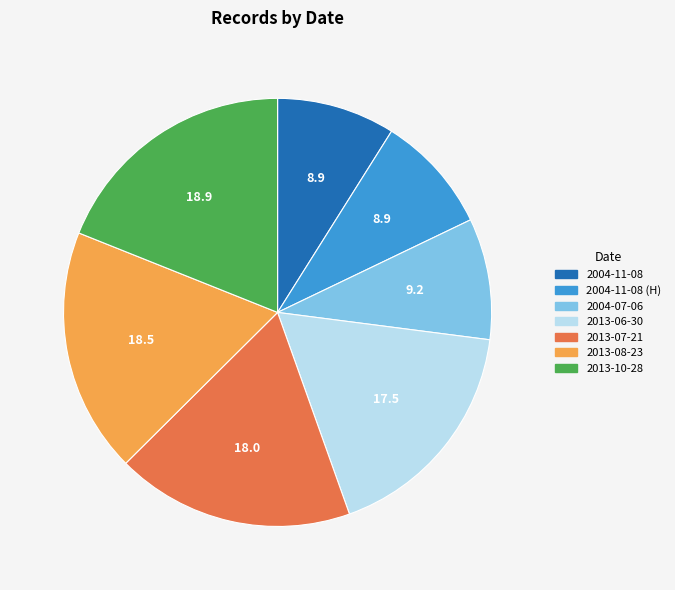

Does any single category account for the majority?

No